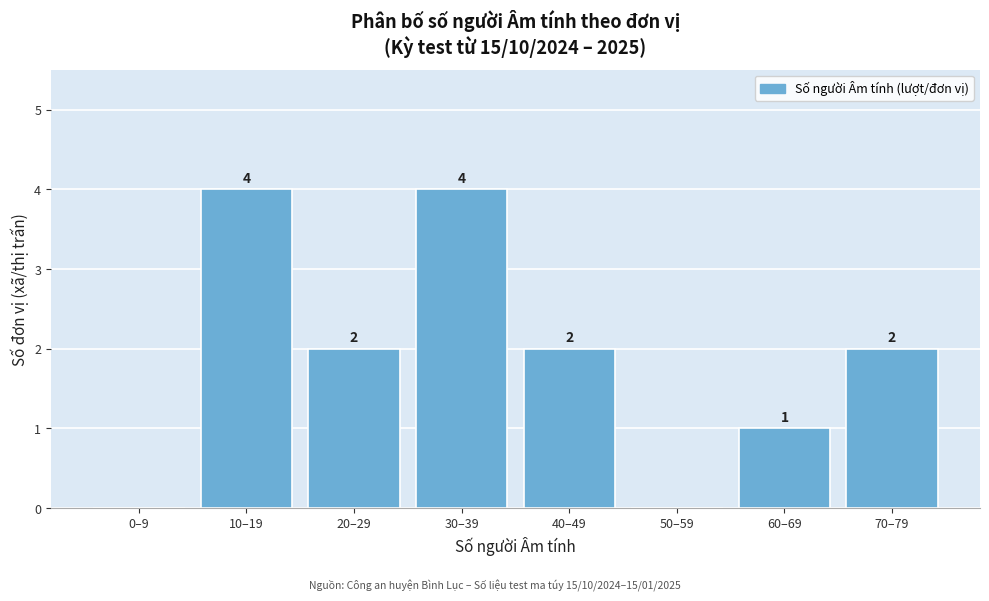

Reading left to right, transcribe all the data shown in this chart.

0–9=0	10–19=4	20–29=2	30–39=4	40–49=2	50–59=0	60–69=1	70–79=2